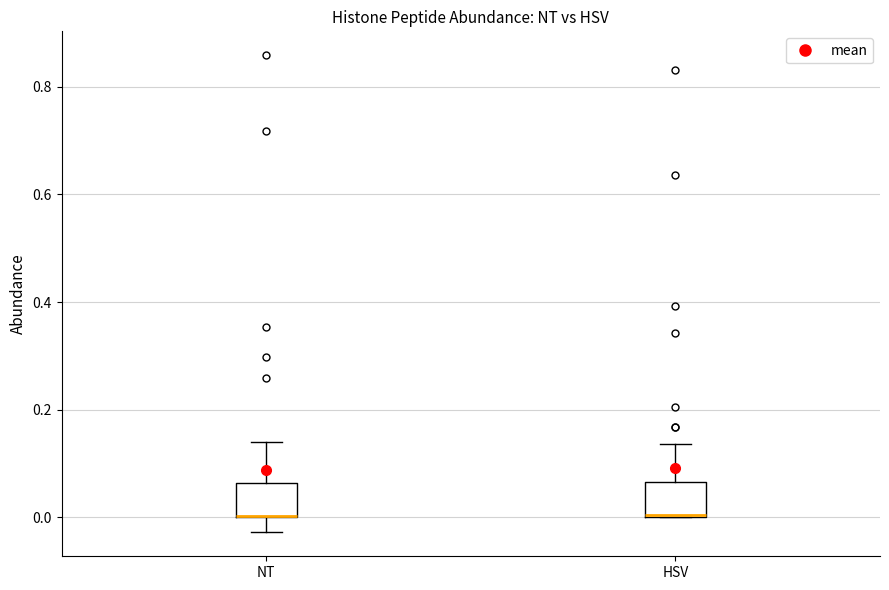

Reading left to right, transcribe this box plot: for each box, give where its median line is, the range the box spans, and where its two whiskers end, as read against the y-axis. The values are not printed on the chart, so give them approximately, as read against the axis.

NT: median 0.00 (drawn on the box's lower edge), box 0.00 to 0.06, whiskers -0.02 to 0.14
HSV: median 0.00, box 0.00 to 0.06, whiskers 0.00 to 0.14